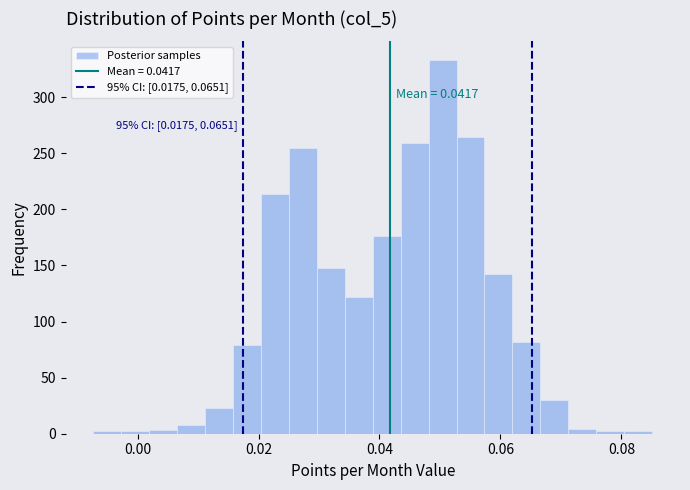

Around what value on the x-axis is the tallest bar? Give the approximate position of its centre, as read against the axis.

0.050